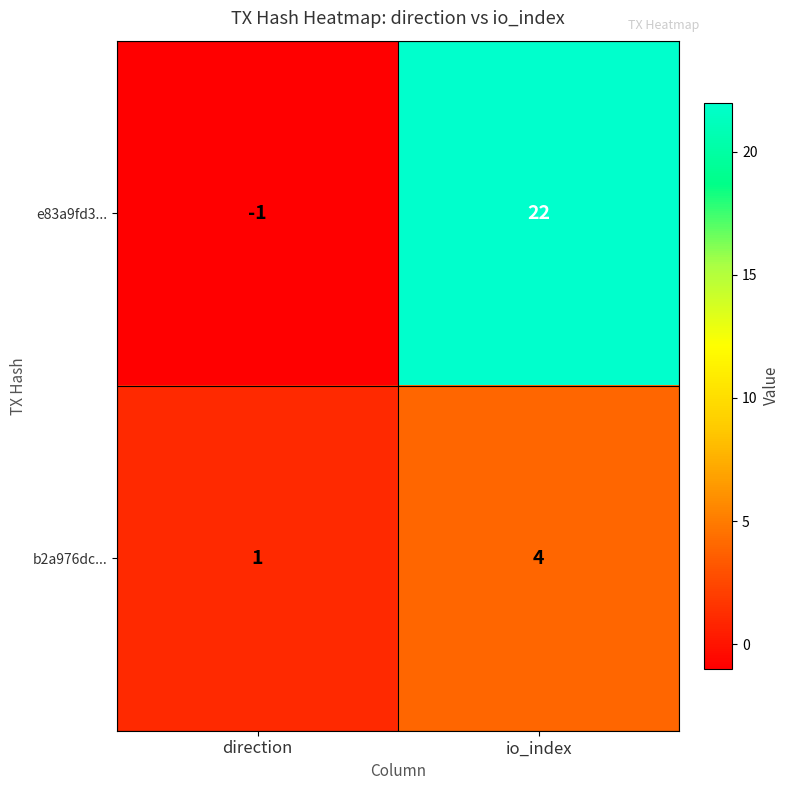

At how many categories does at least one series exceed 10?

1